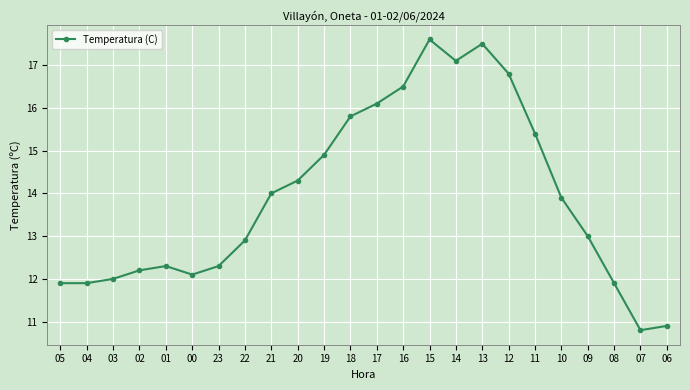

Reading left to right, transcribe all the data shown in this chart.

11.9	11.9	12.0	12.2	12.3	12.1	12.3	12.9	14.0	14.3	14.9	15.8	16.1	16.5	17.6	17.1	17.5	16.8	15.4	13.9	13.0	11.9	10.8	10.9